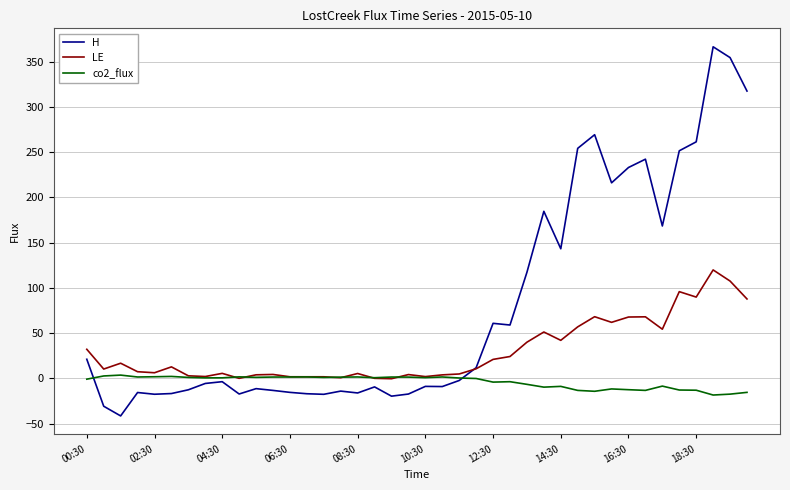

List the series in order of their peak value, highest first.

H, LE, co2_flux